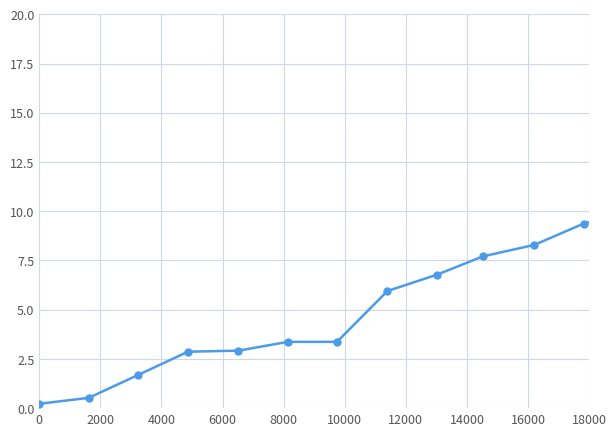

Reading left to right, what are all the values shown in this chart?

0.2	0.5	1.7	2.9	2.9	3.4	3.4	5.9	6.8	7.7	8.3	9.4	10.0